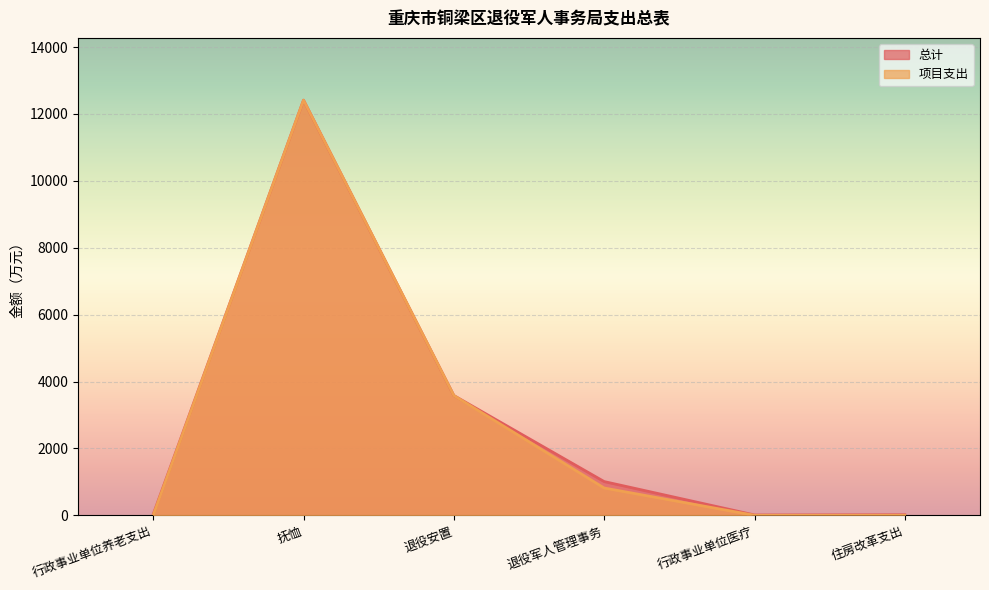

How many data points in 总计 are less than 1008?

3